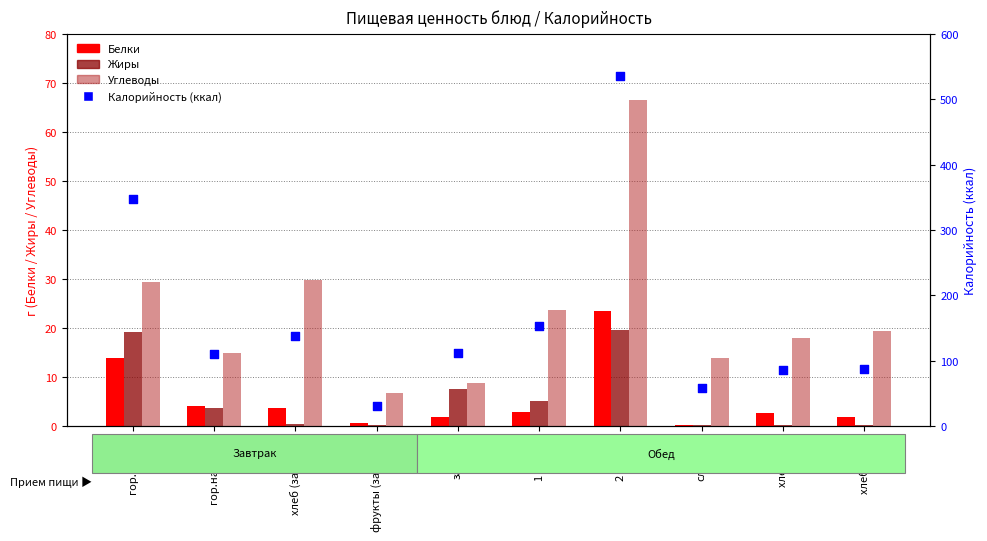

Is the value of Углеводы at гор.блюдо greater than the value of Калорийность at хлеб (завтрак)?

No